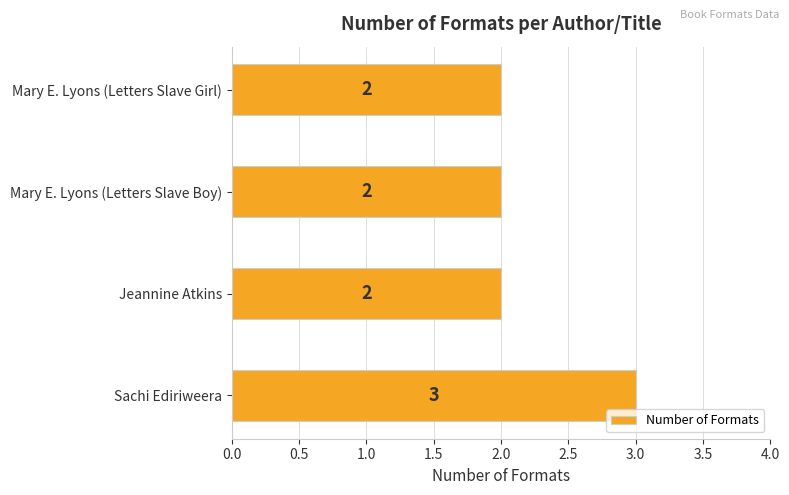

What is the sum of all values?

9